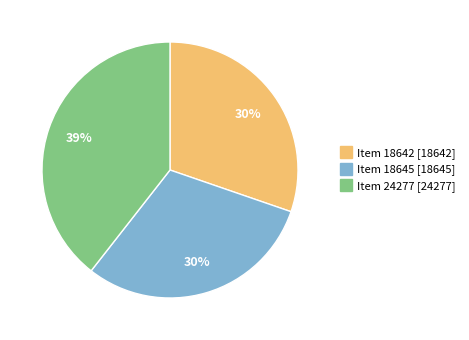

To the nearest percent, what is the difference between the largest and smallest slice percentages?

9%